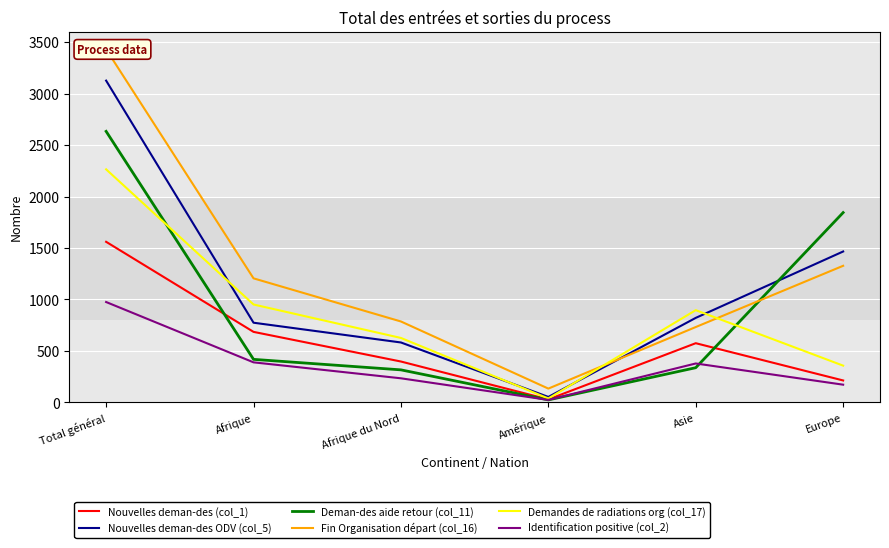

Between Afrique and Amérique, which series saw the biggest shift?

Fin Organisation départ (col_16)